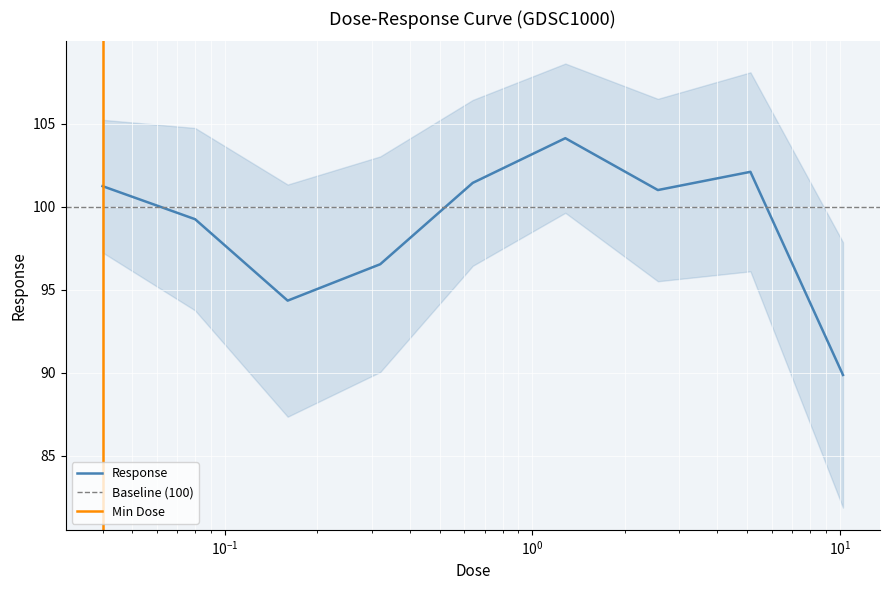

How many data points does each series have?

9